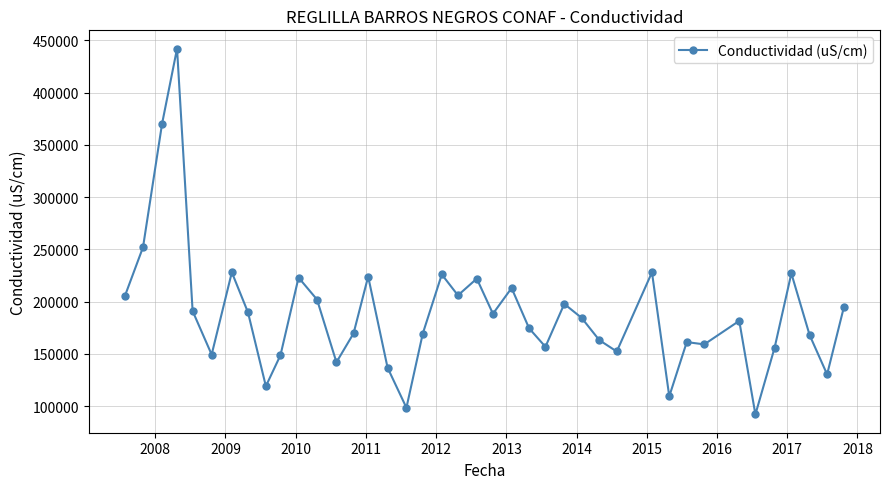

How many distinct data groups are displayed?

1